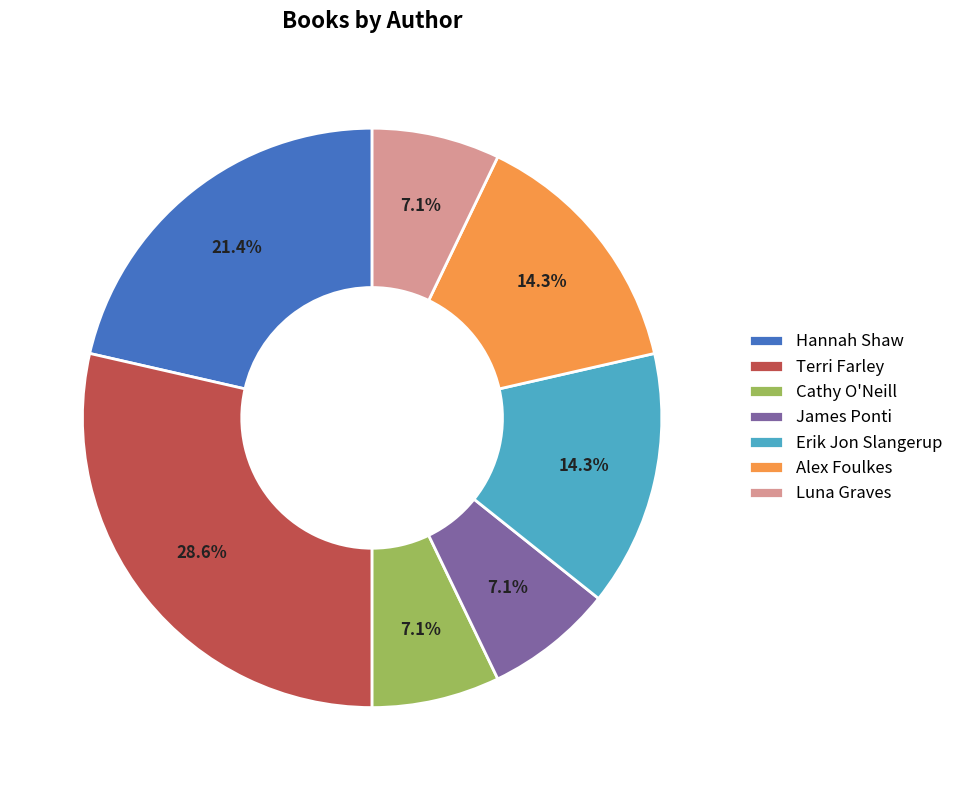

Approximately how many times larger is the value at Hannah Shaw compared to Cathy O'Neill?

3.0